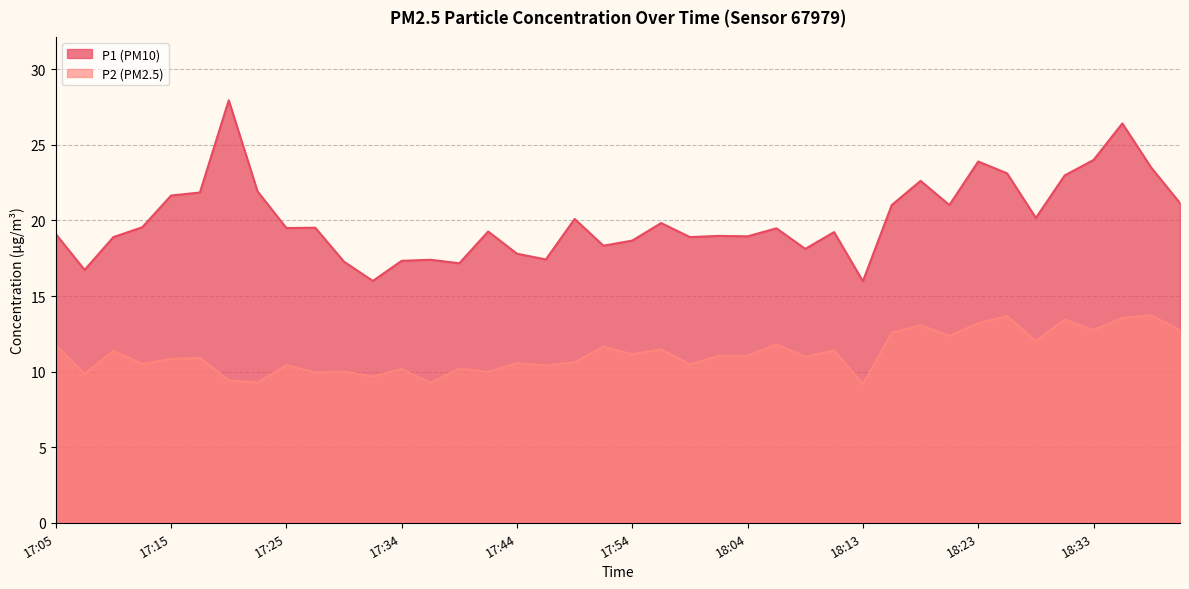

The value of P2 at 17:30 is 4.0. True or false?

False